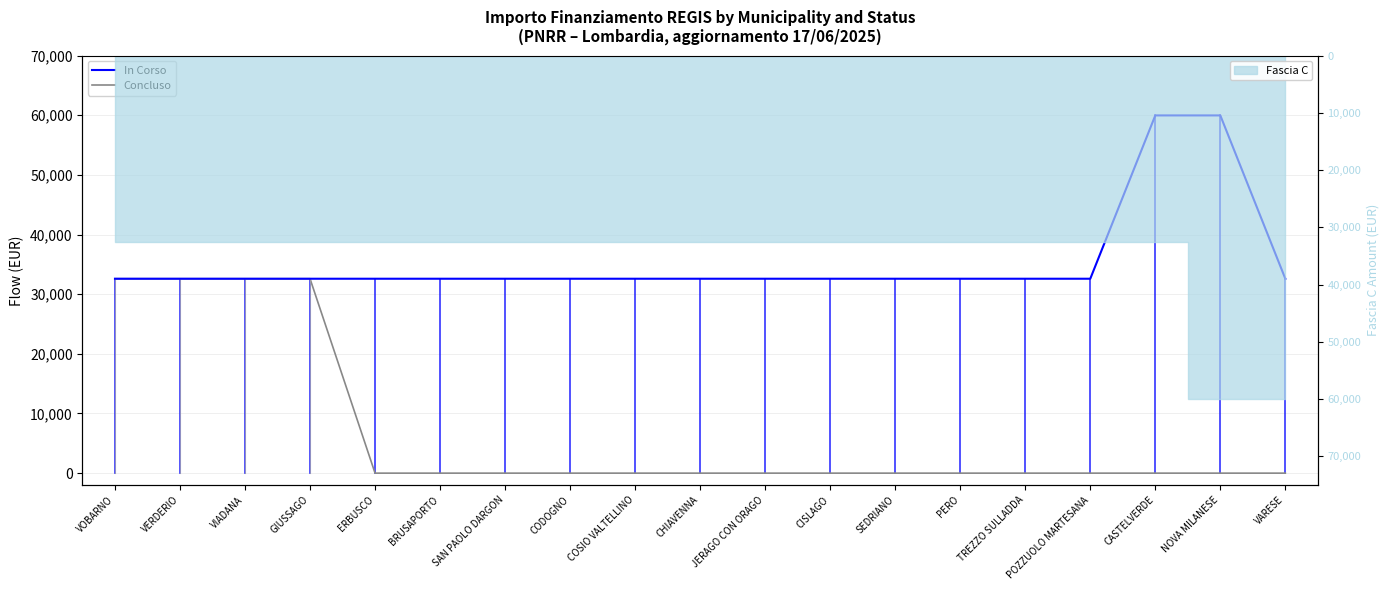

Which category has the lowest value across all series?

ERBUSCO